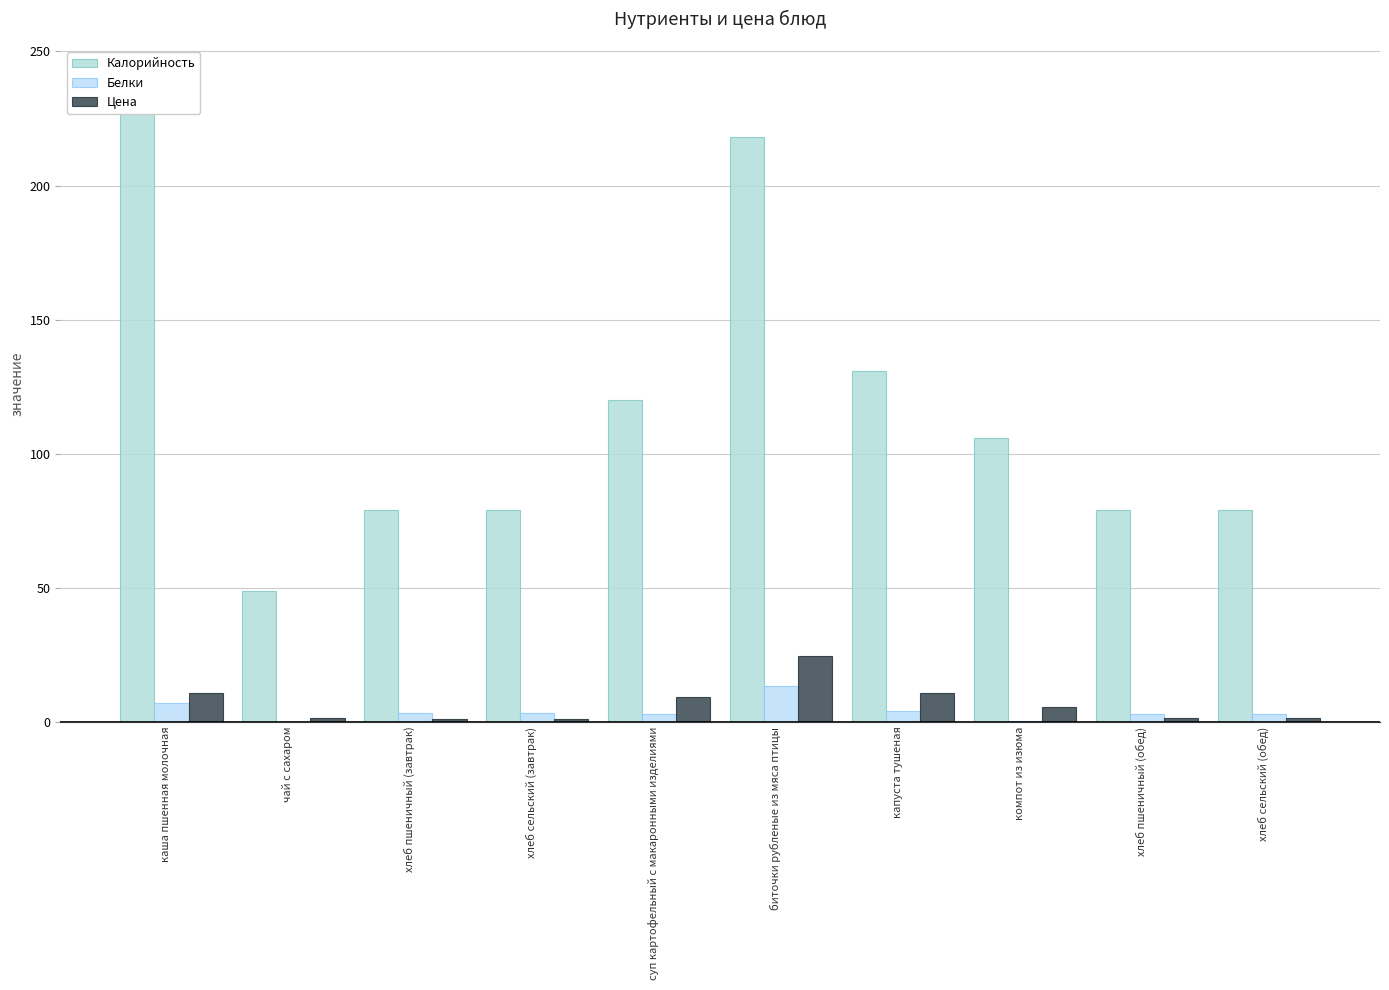

True or false: Калорийность has a value of 120.0 at суп картофельный с макаронными изделиями.

True